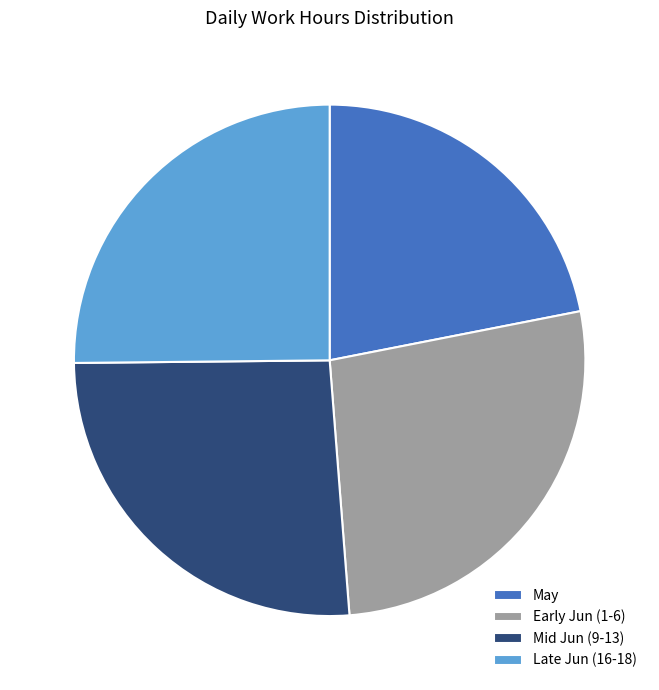

What is the largest slice in the pie chart?

Early Jun (1-6)